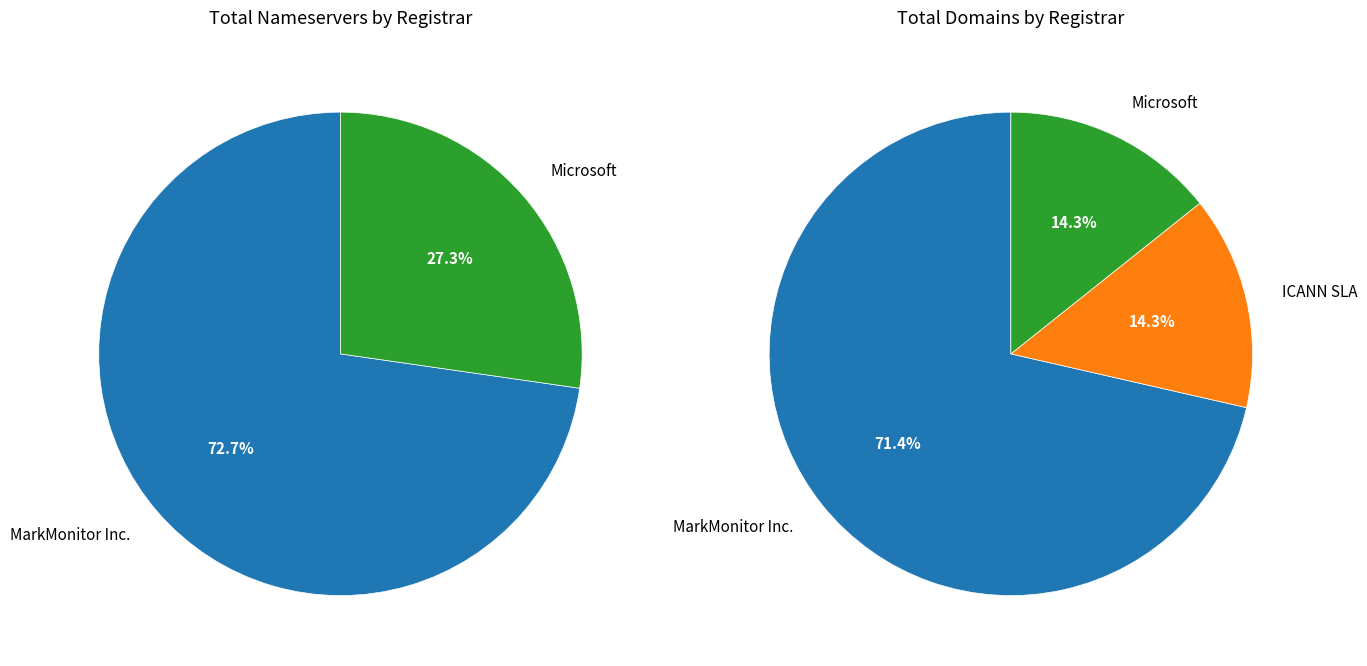

How many slices are in this pie chart?

3